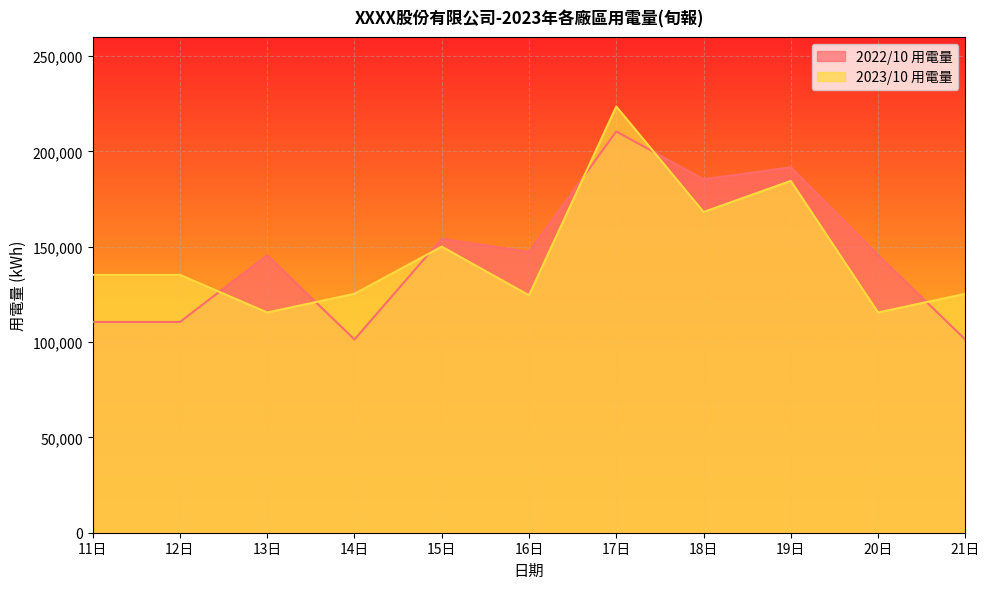

In 2022/10 用電量, how many points are higher than both neighbors (excluding endpoints)?

4